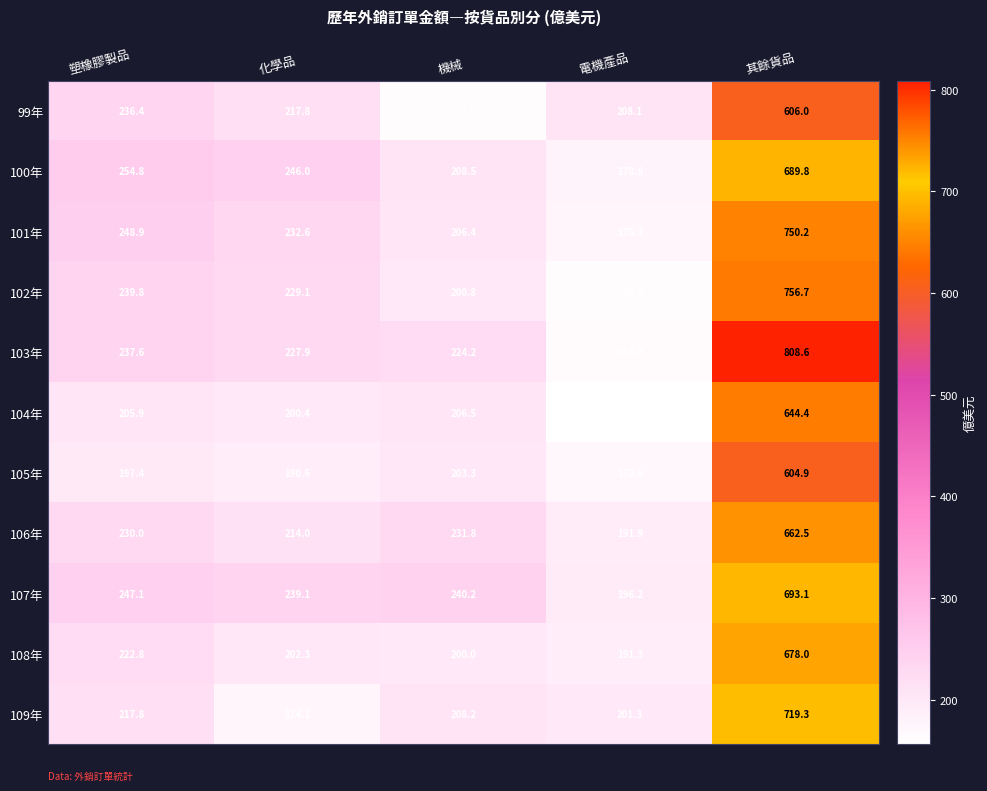

List the labels in order of 101年 value, largest first.

其餘貨品, 塑橡膠製品, 化學品, 機械, 電機產品